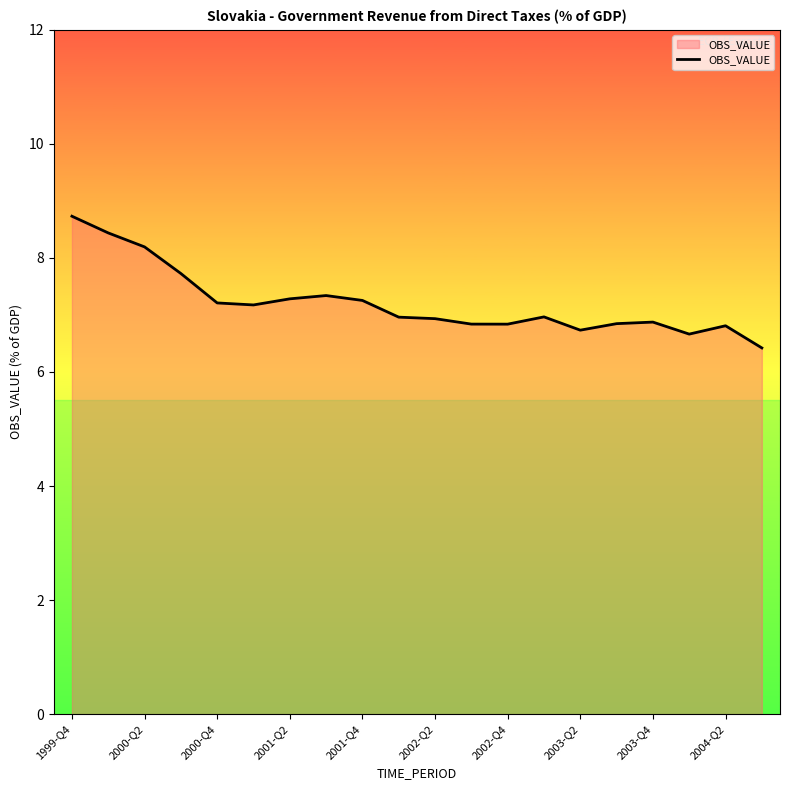

What is the greatest value displayed?

8.7